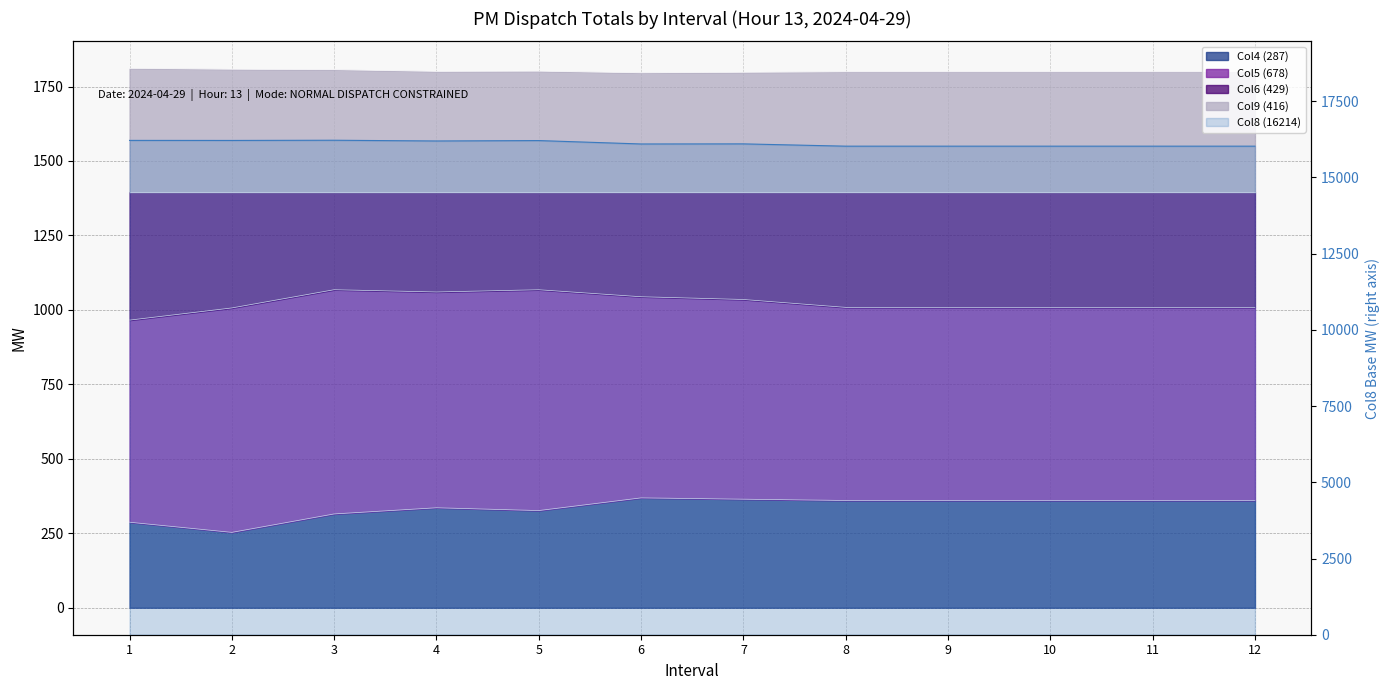

What is the maximum value for Total MW?

16219.8